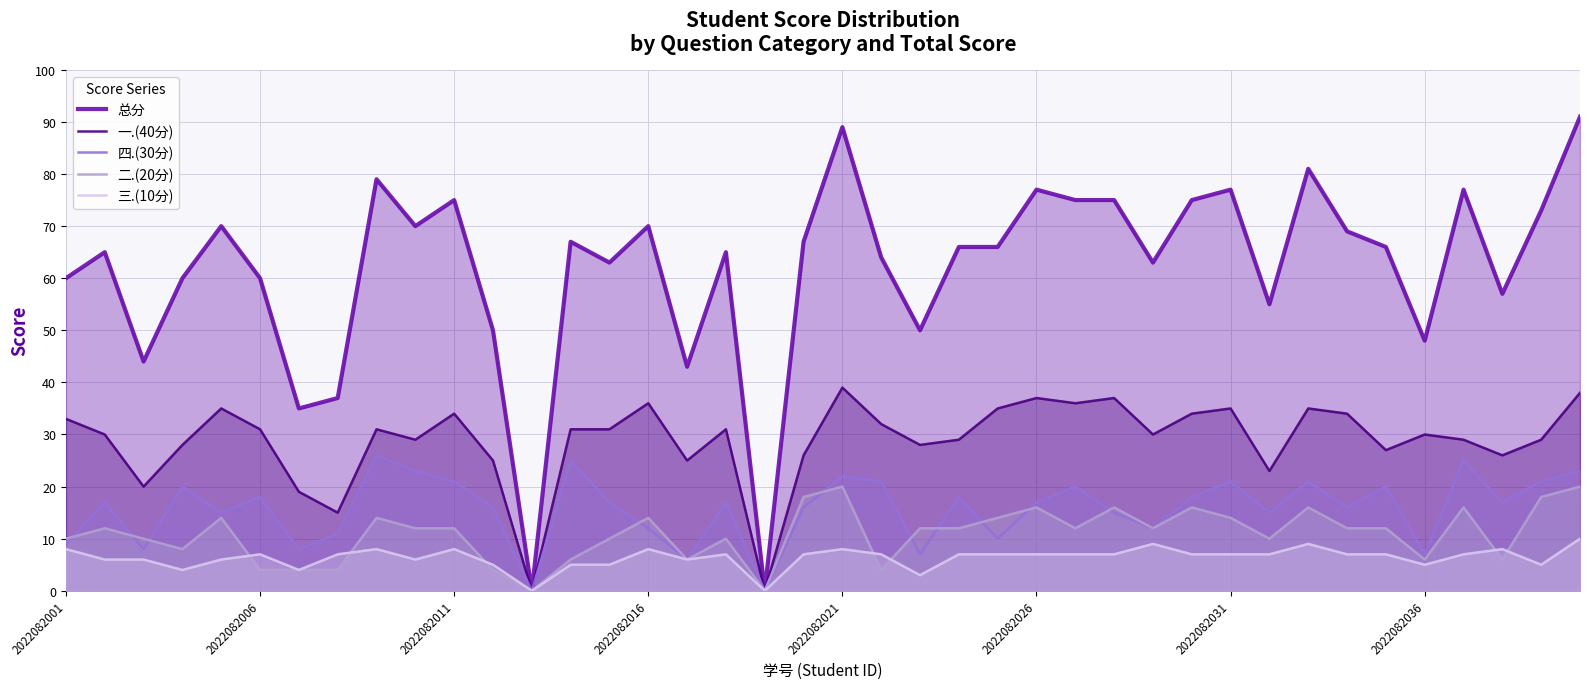

Which series has the largest range (max minus min)?

总分